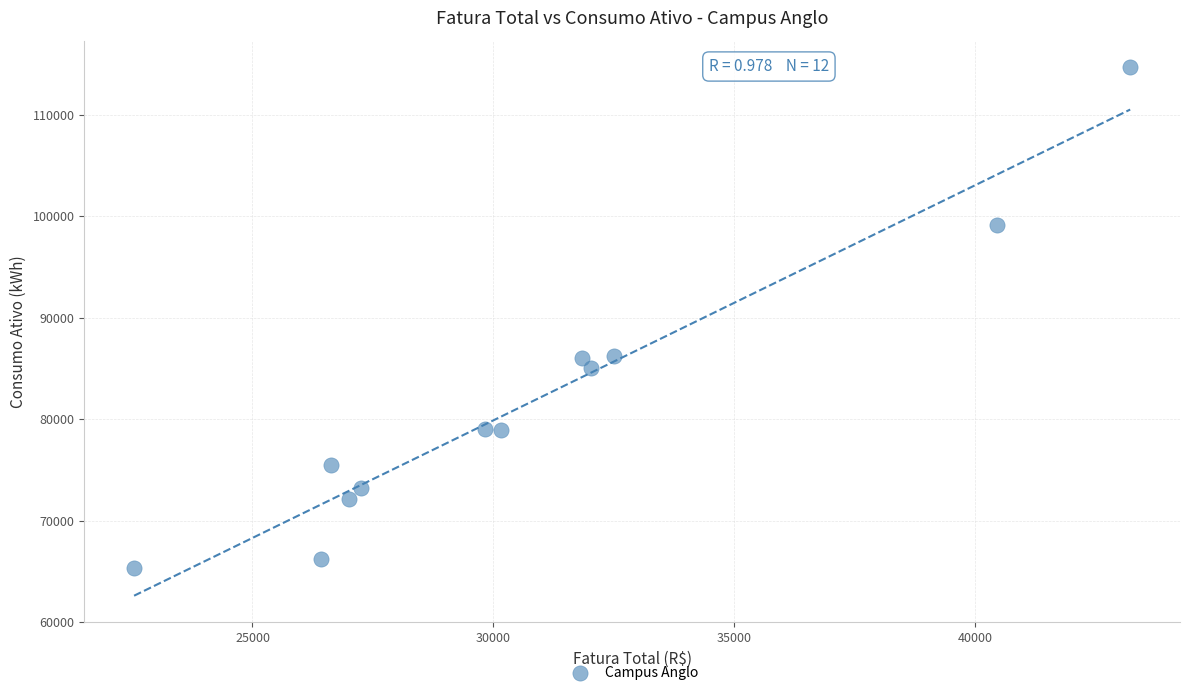

What is the range of Y values (max minus min)?

49388